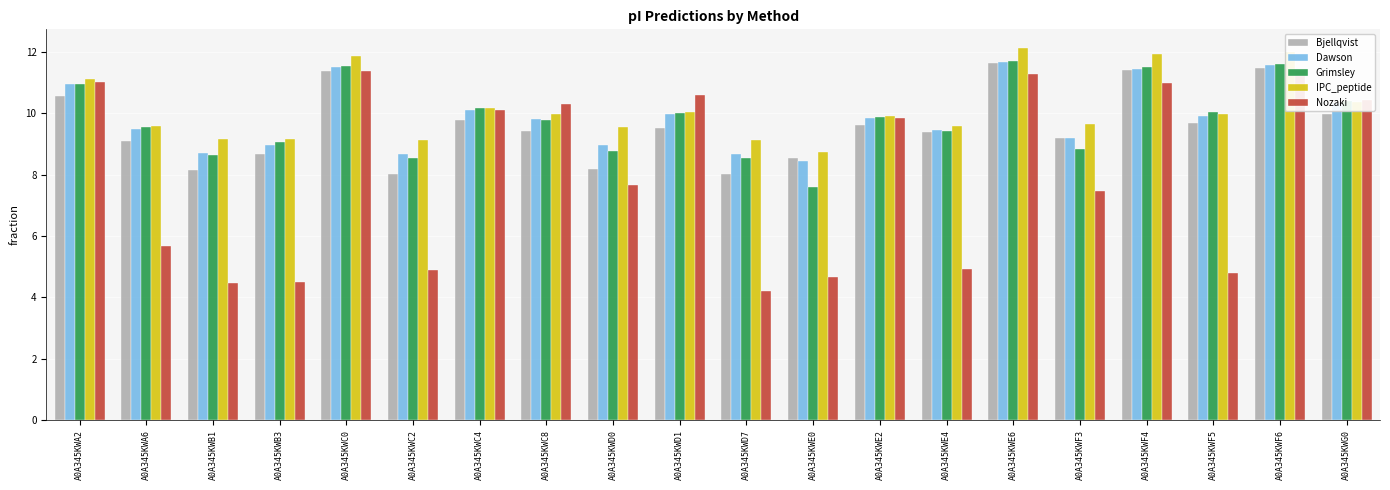

Is it true that Dawson equals 11.4 at A0A345KWF4?

True